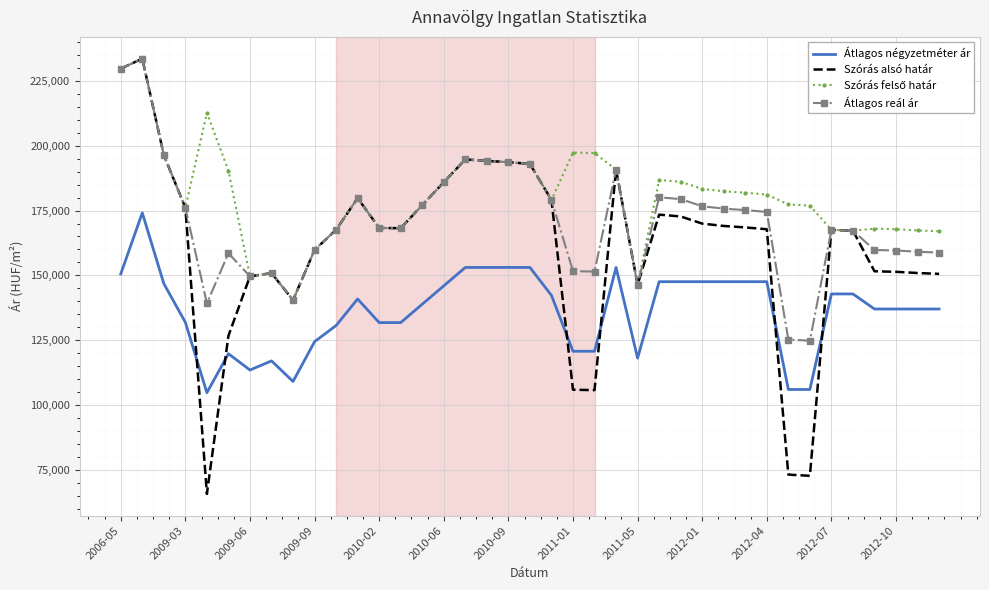

Which series has the widest spread of values?

Szórás alsó határ